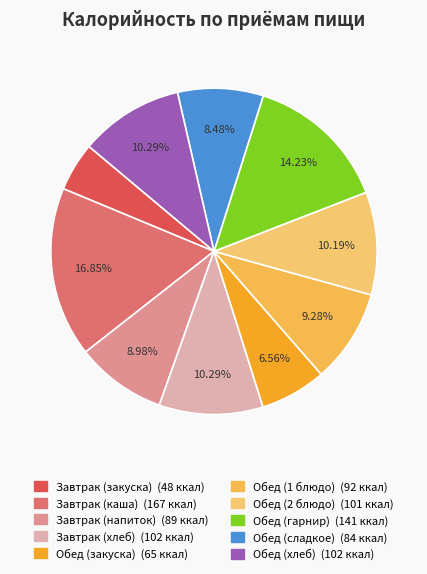

How many slices are in this pie chart?

10